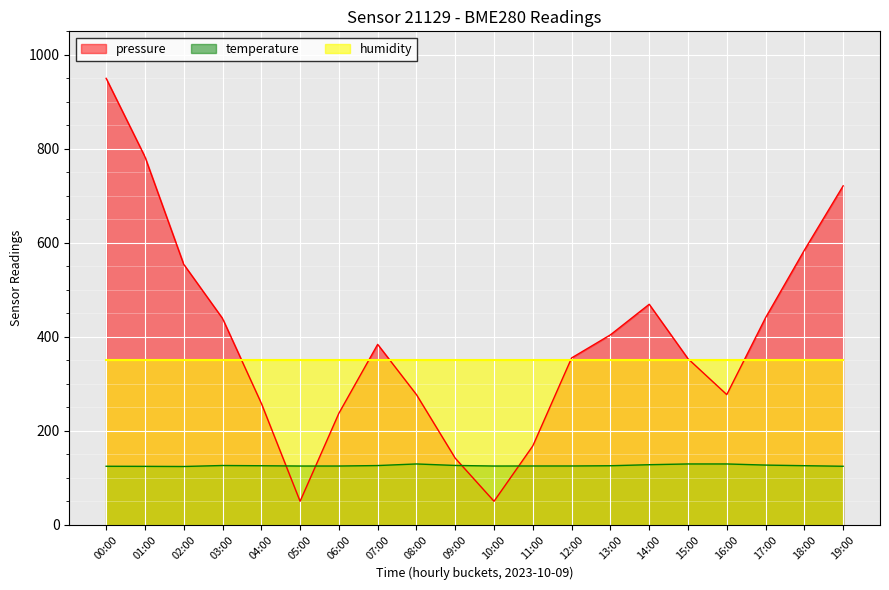

What is the total value across all series at 05:00?

525.0